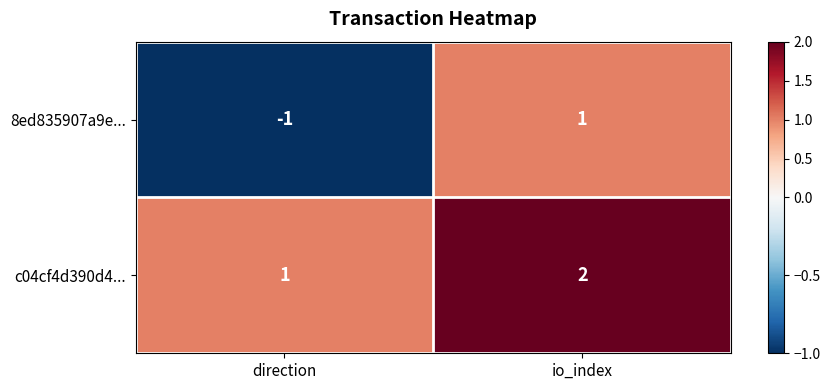

At which category does the chart reach its peak across all series?

io_index